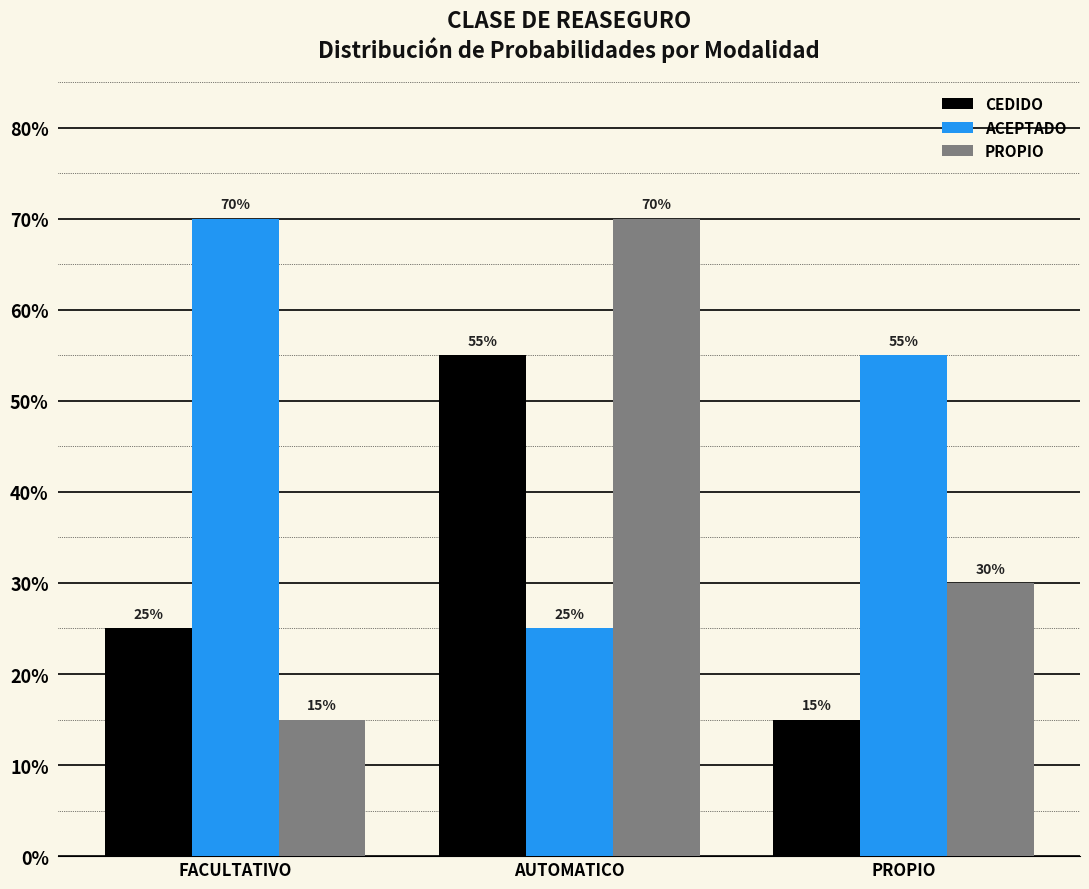

What is the greatest value displayed?

0.7